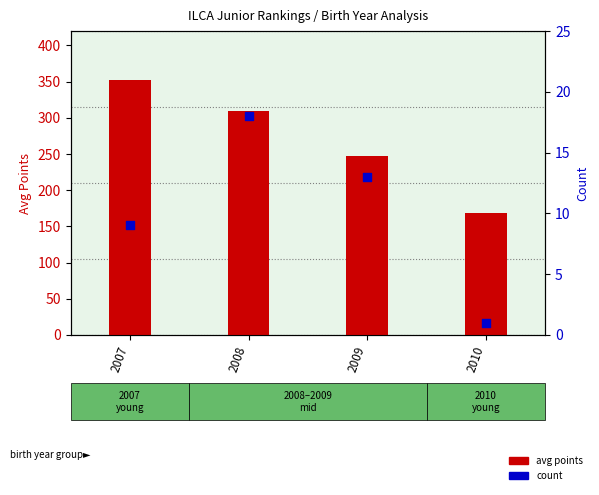

At how many categories does at least one series exceed 291?

2